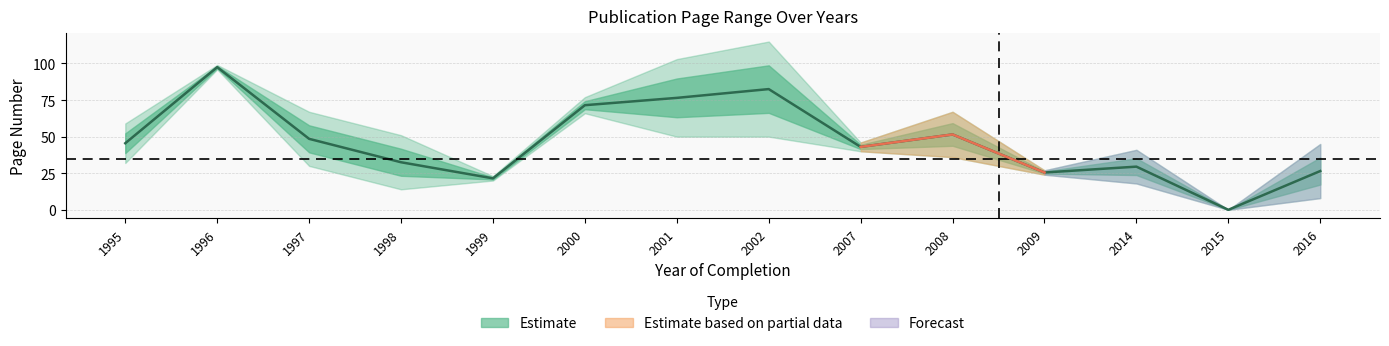

Which category has the lowest value in the Erste Seite series?

2015